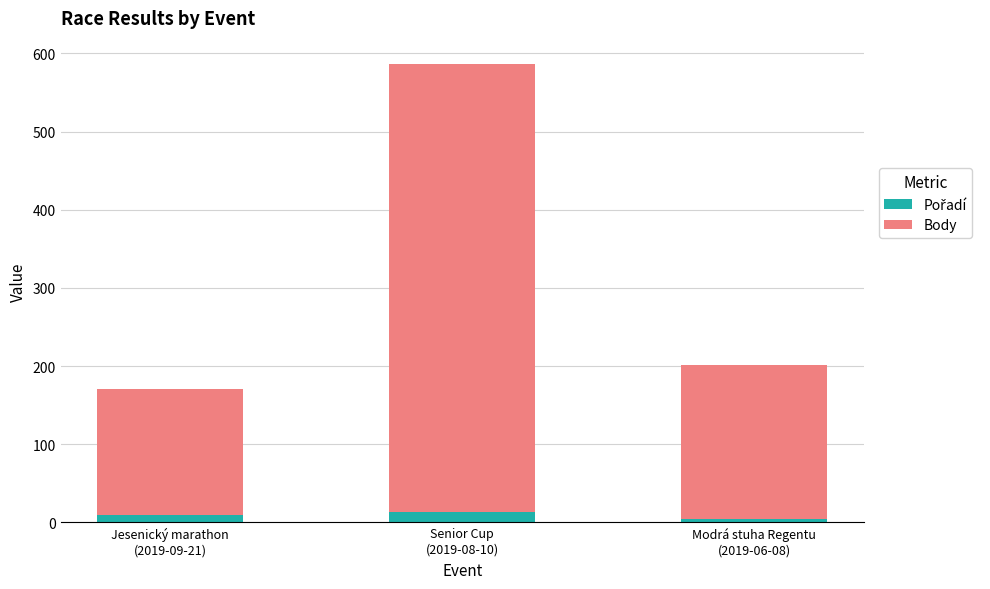

Which series has the widest spread of values?

Body